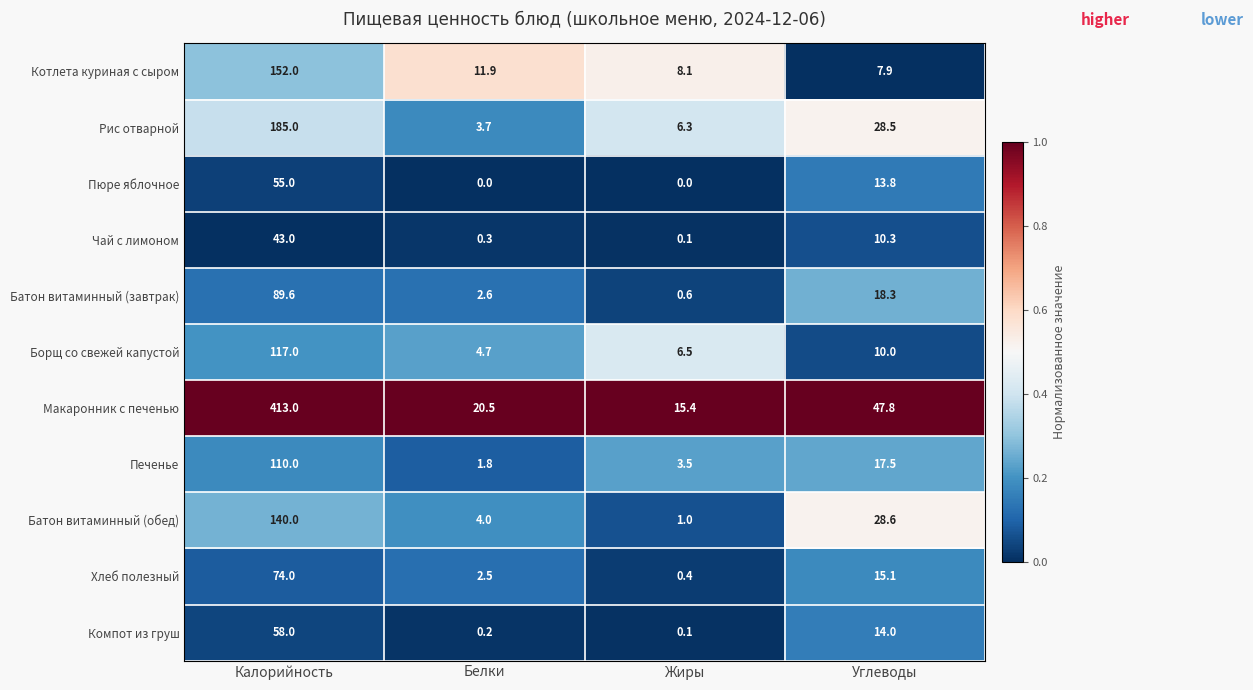

At how many categories does at least one series exceed 0?

4